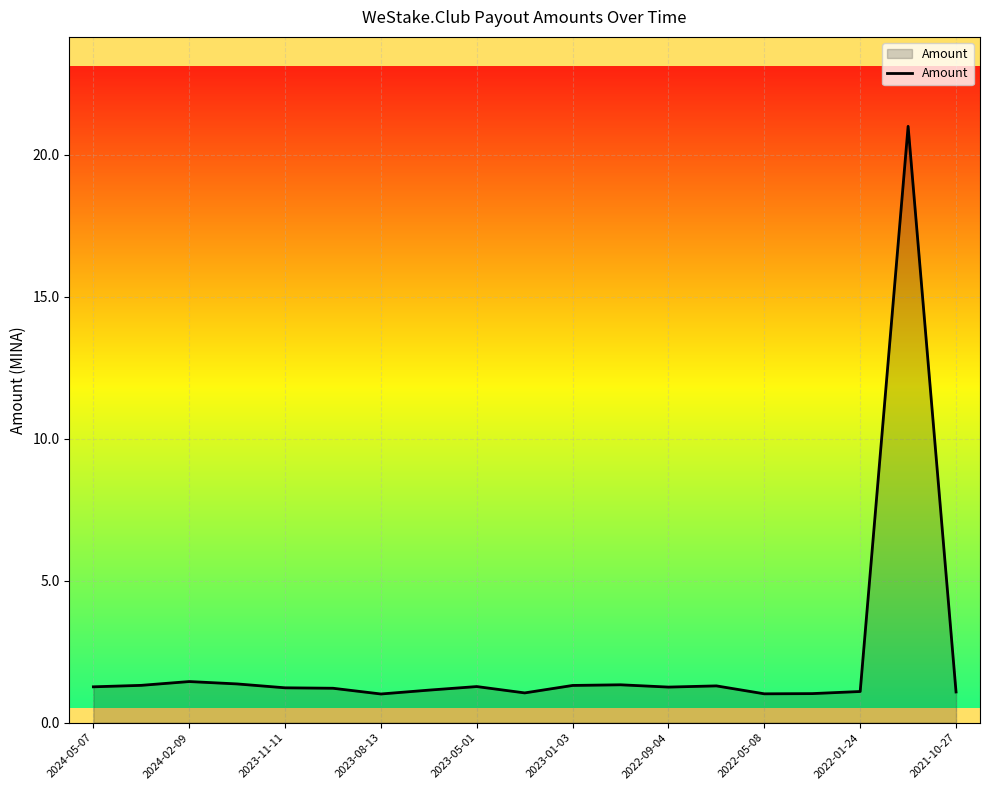

What is the difference between the maximum and minimum values?

20.0